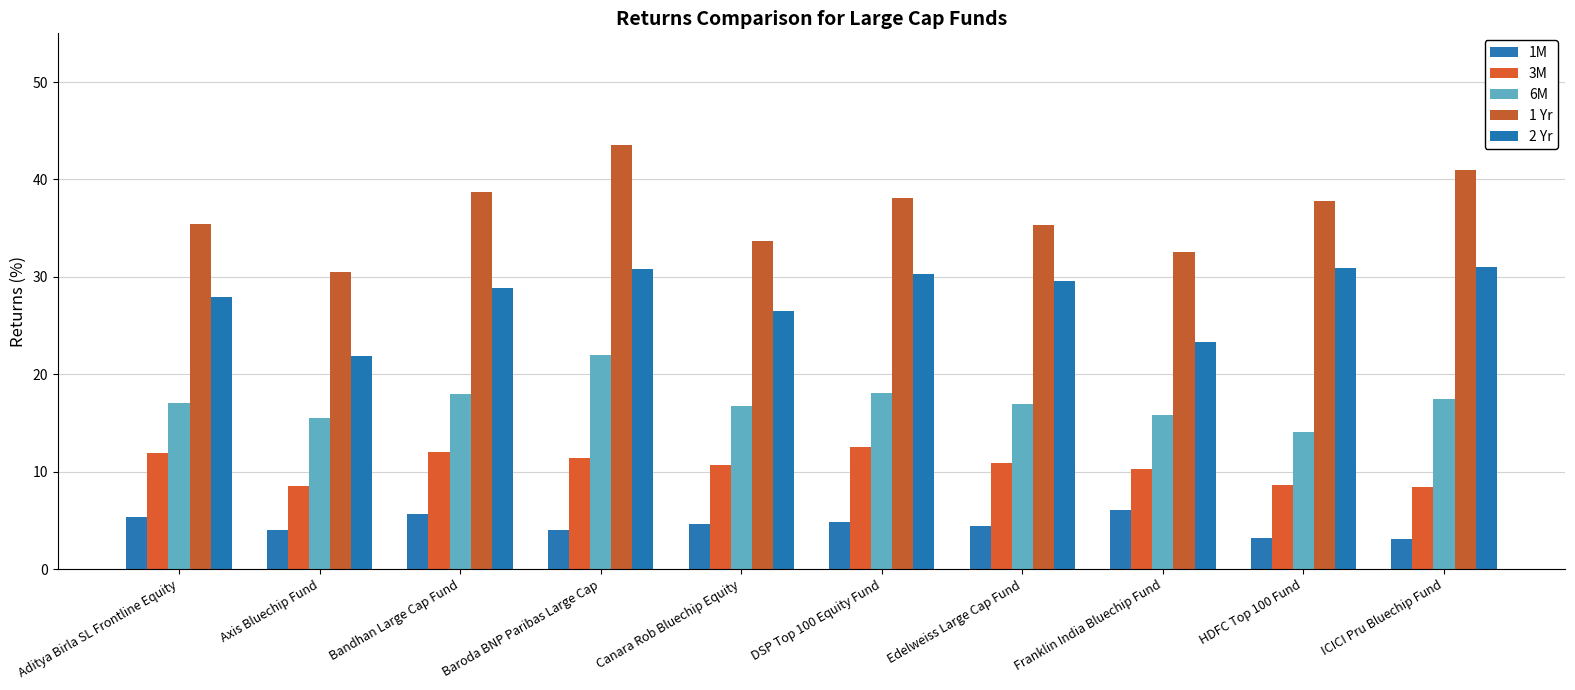

What is the minimum value shown in the chart?

3.1